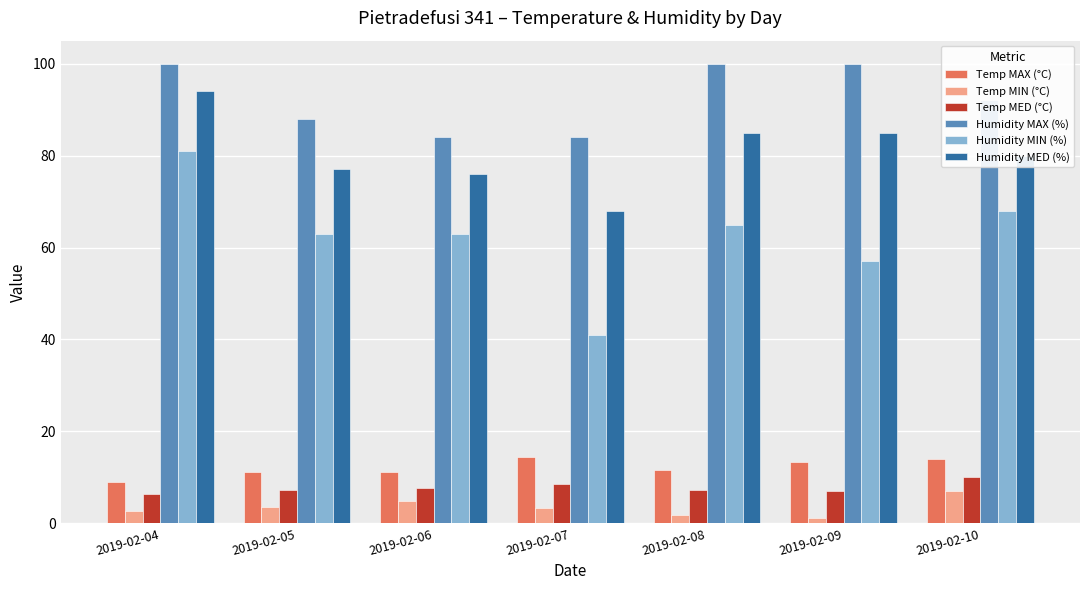

What is the value of the Humidity MED (%) bar at the 6th from the left?

85.0